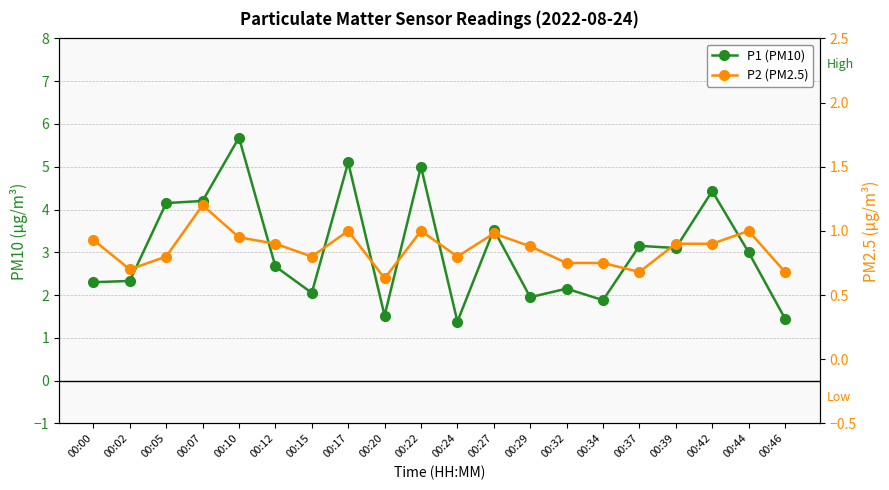

How many data points in P1 (PM10) are above 3?

9